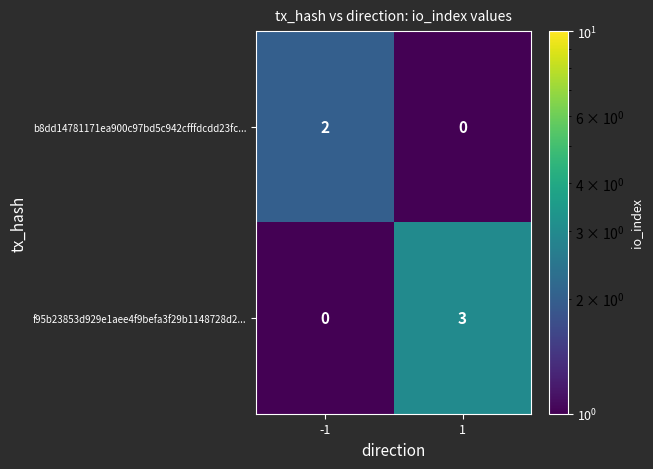

Reading left to right, list all the values displayed in this chart.

b8dd14781171ea900c97bd5c942cfffdcdd23fc...: 2	0
f95b23853d929e1aee4f9befa3f29b1148728d2...: 0	3